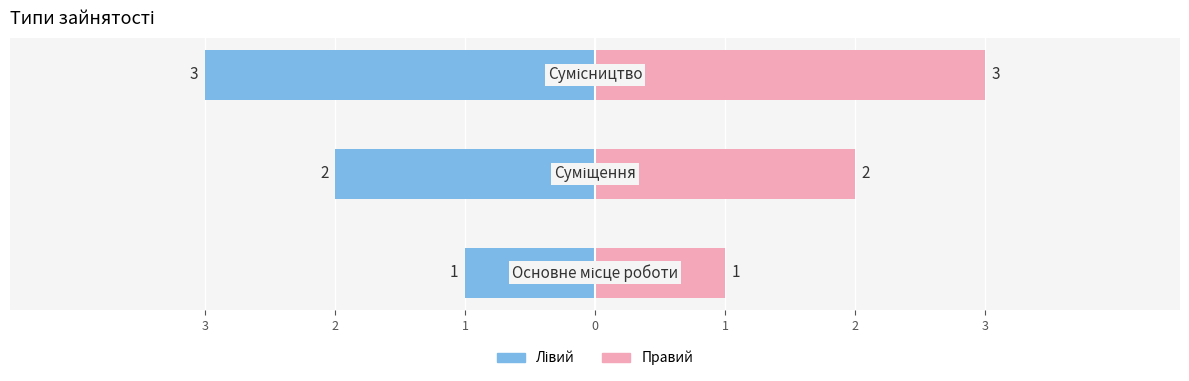

What is the greatest value displayed?

3